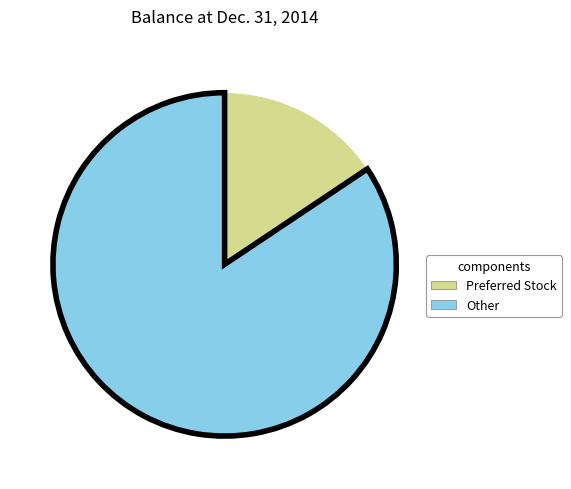

Is there a majority slice in this chart?

Yes